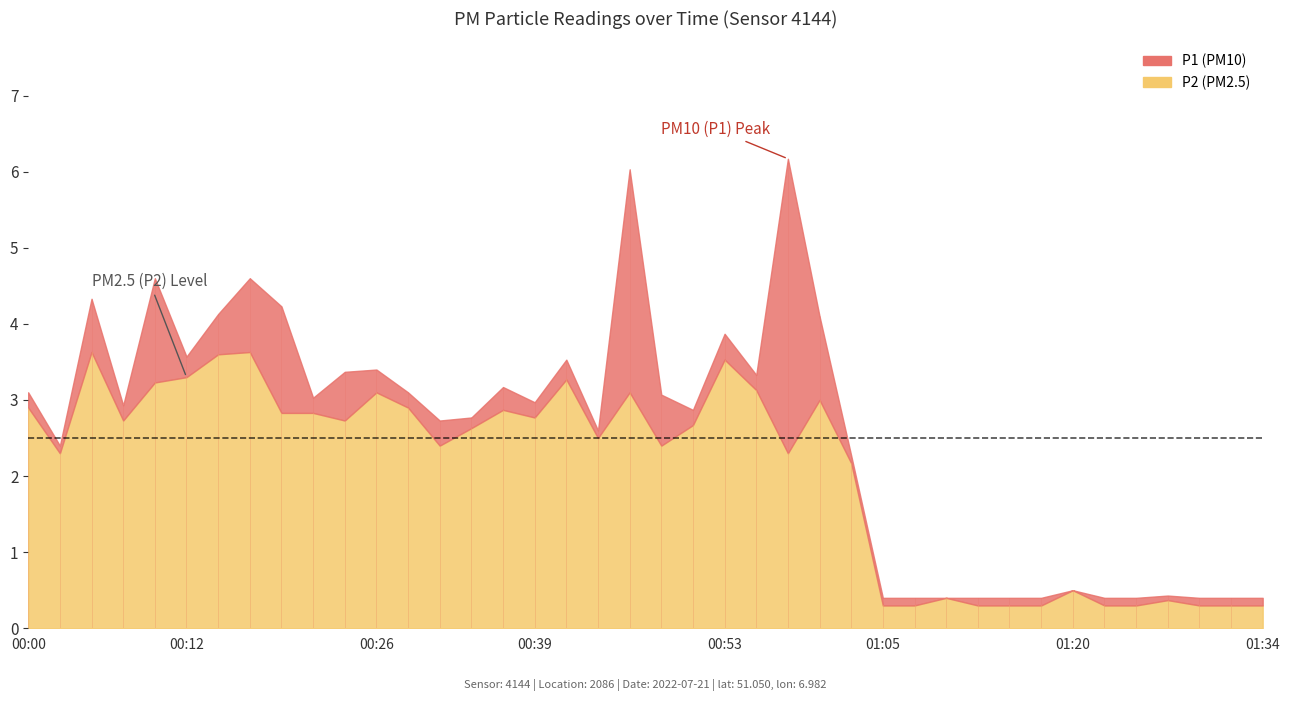

What is the sum of all P2 values?

82.7